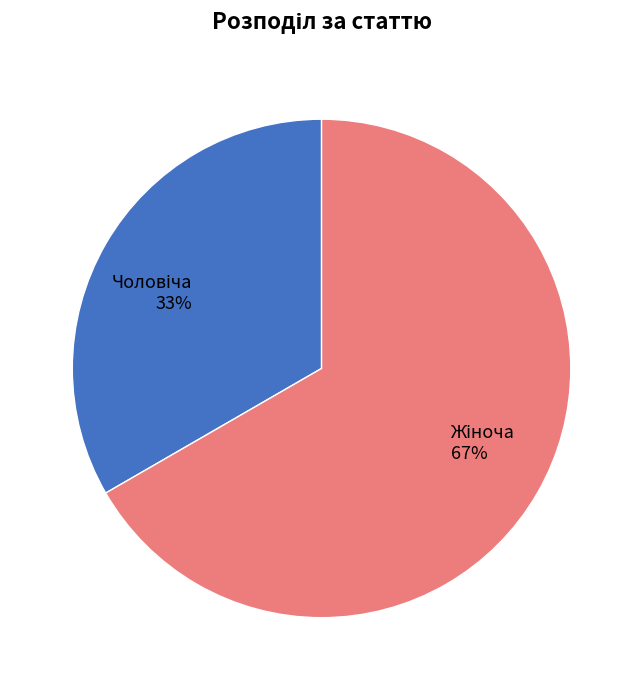

To the nearest percent, what is the average slice percentage?

50%